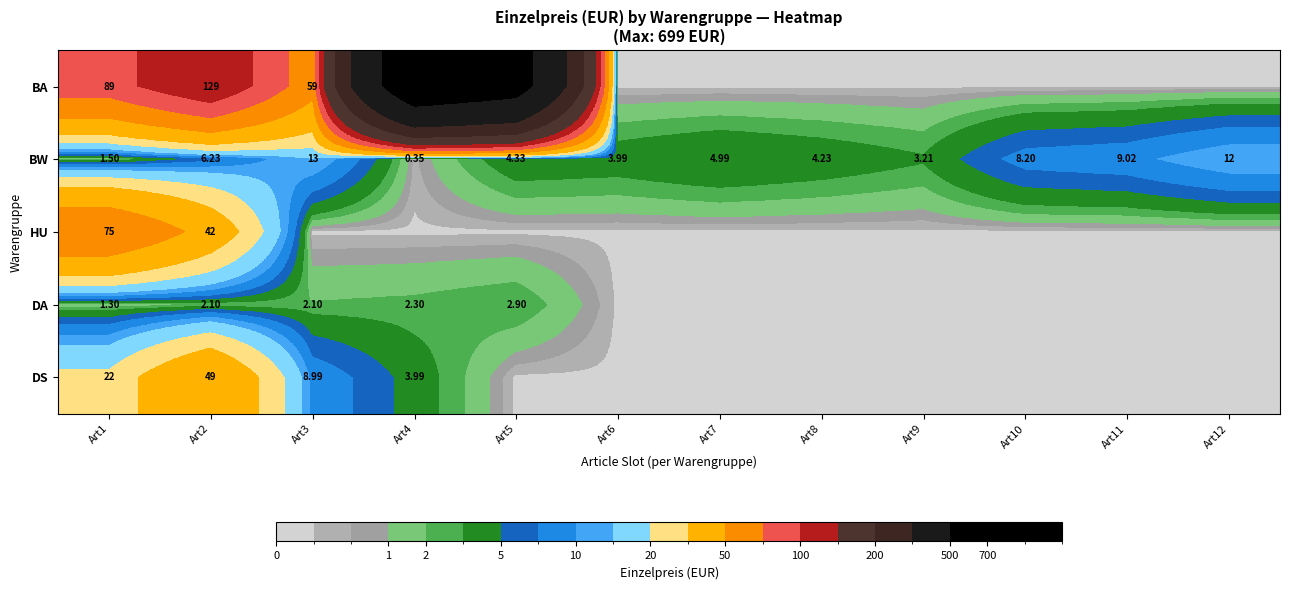

Is it true that BA equals 0.0 at Art9?

True